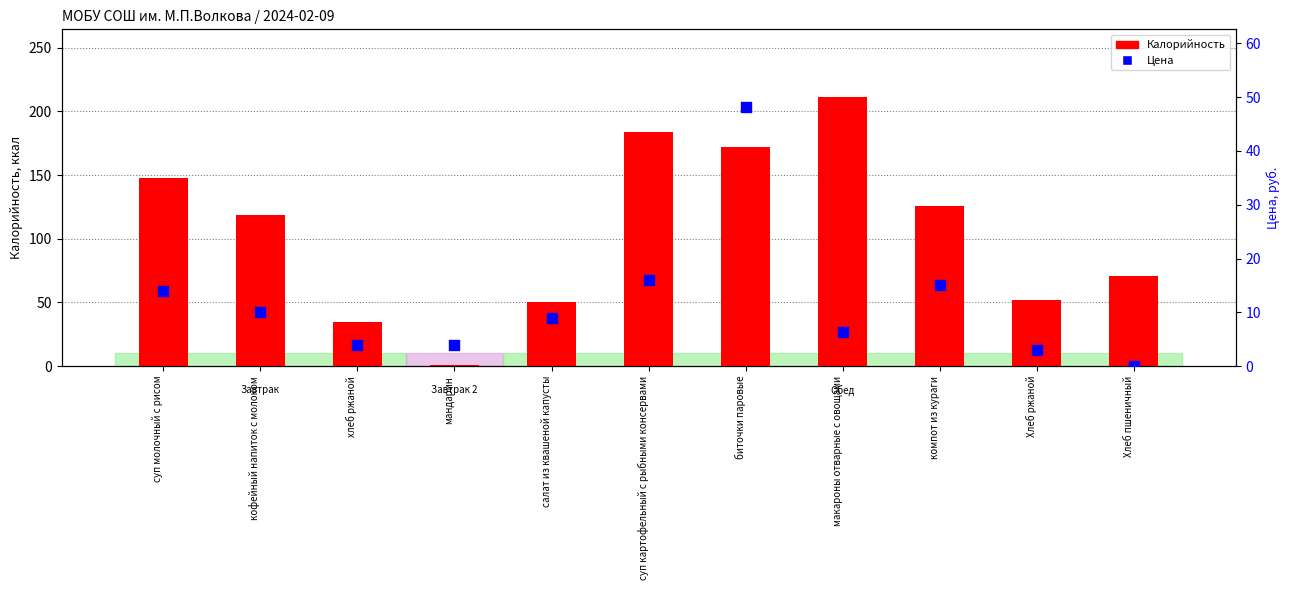

What are all the series names shown in the legend?

Калорийность, Цена